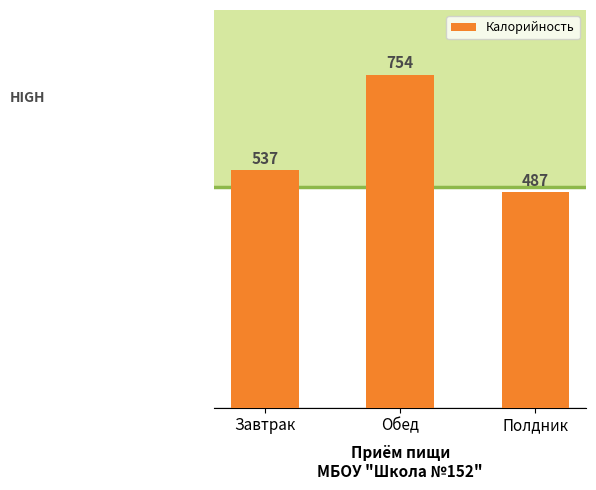

What is the value of the 1st bar from the left?

537.4